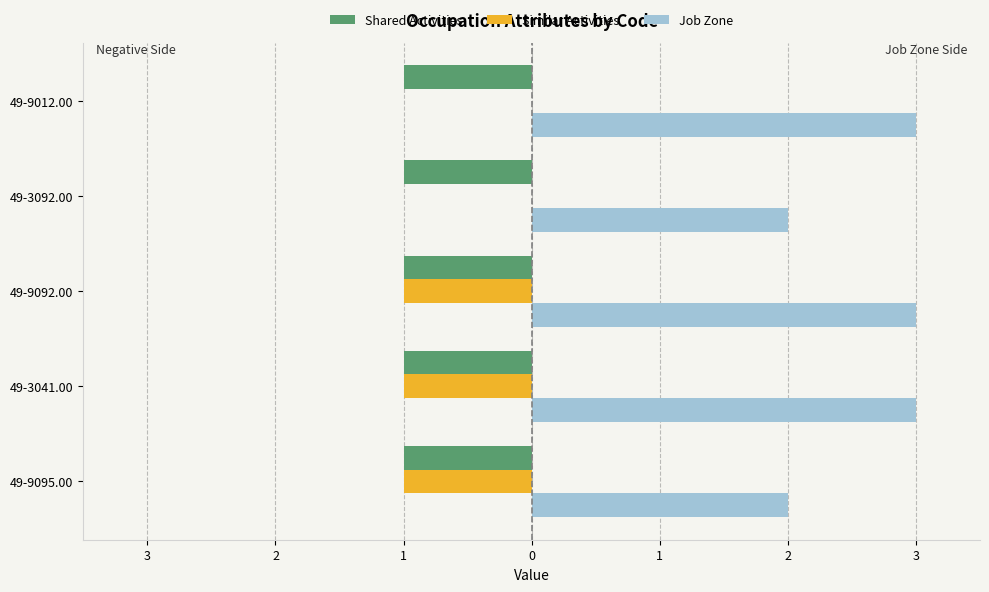

Rank the series by their maximum value, from highest to lowest.

Job Zone, Shared Activities, Similar Activities